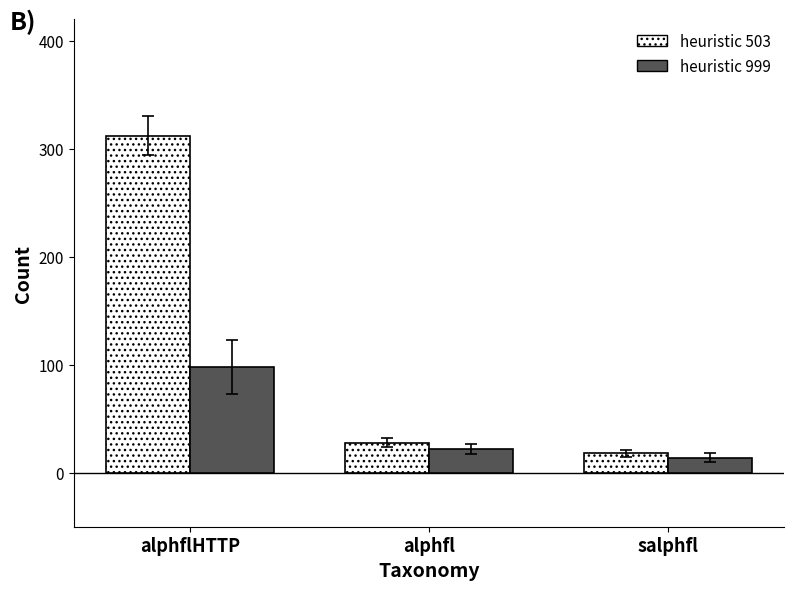

Reading left to right, transcribe all the data shown in this chart.

heuristic 503: 312	28	18
heuristic 999: 98	22	14